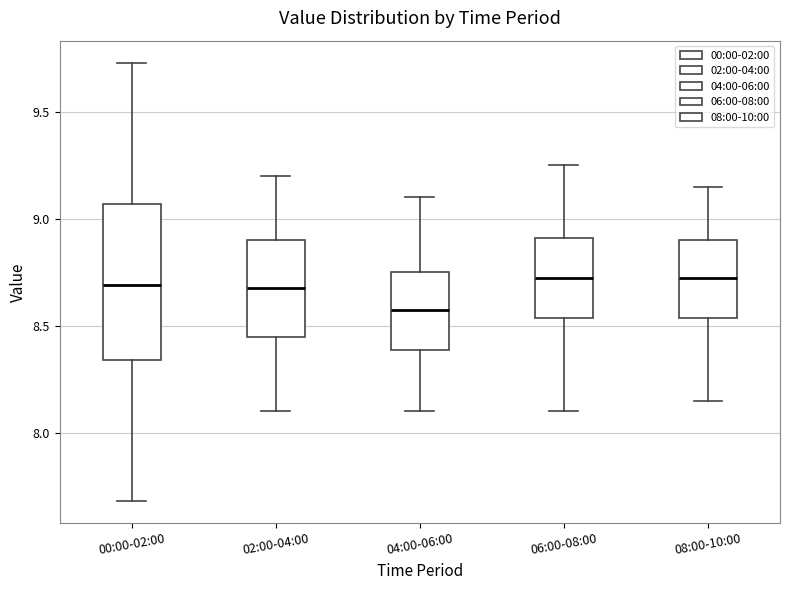

Reading left to right, transcribe this box plot: for each box, give where its median line is, the range the box spans, and where its two whiskers end, as read against the y-axis. The values are not printed on the chart, so give them approximately, as read against the axis.

00:00-02:00: median 8.70, box 8.35 to 9.05, whiskers 7.70 to 9.75
02:00-04:00: median 8.70, box 8.45 to 8.90, whiskers 8.10 to 9.20
04:00-06:00: median 8.60, box 8.40 to 8.75, whiskers 8.10 to 9.10
06:00-08:00: median 8.75, box 8.55 to 8.90, whiskers 8.10 to 9.25
08:00-10:00: median 8.75, box 8.55 to 8.90, whiskers 8.15 to 9.15